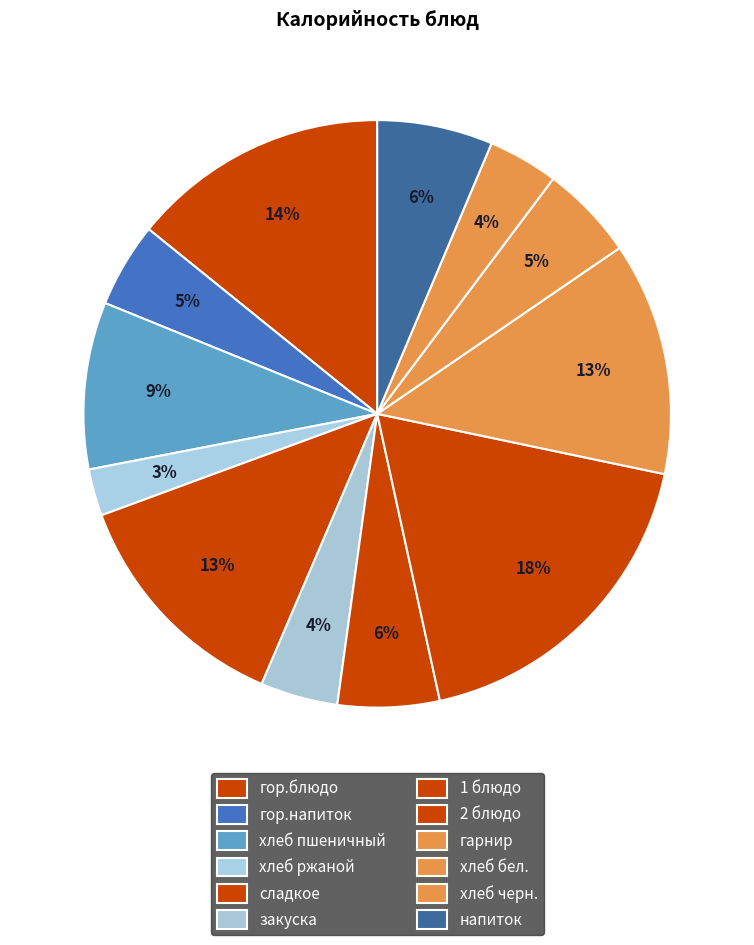

Is it true that хлеб бел. is 5% of the pie?

True